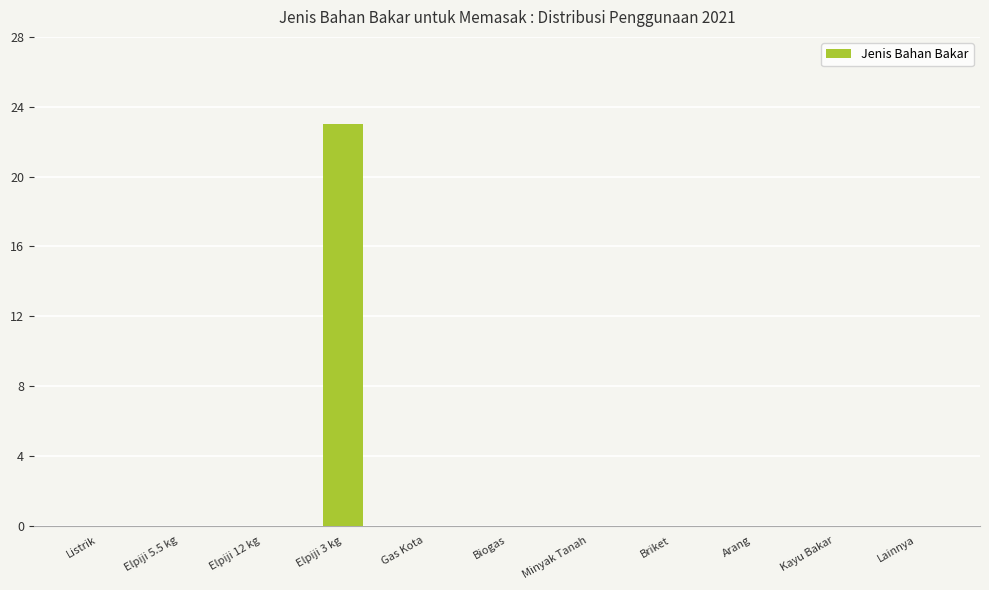

At which category does the chart reach its peak across all series?

Elpiji 3 kg